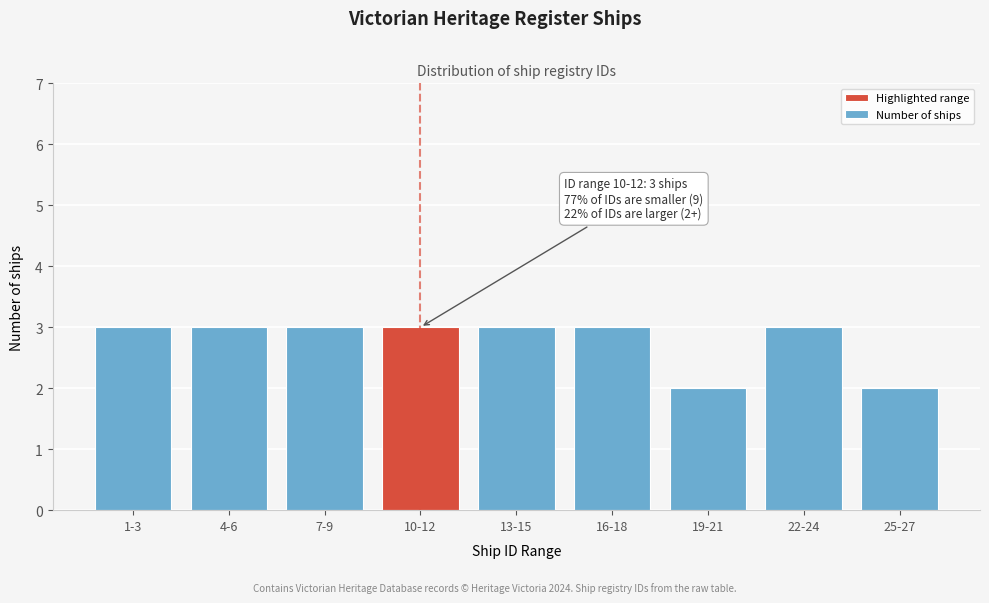

Reading left to right, list all the values displayed in this chart.

3	3	3	3	3	3	2	3	2